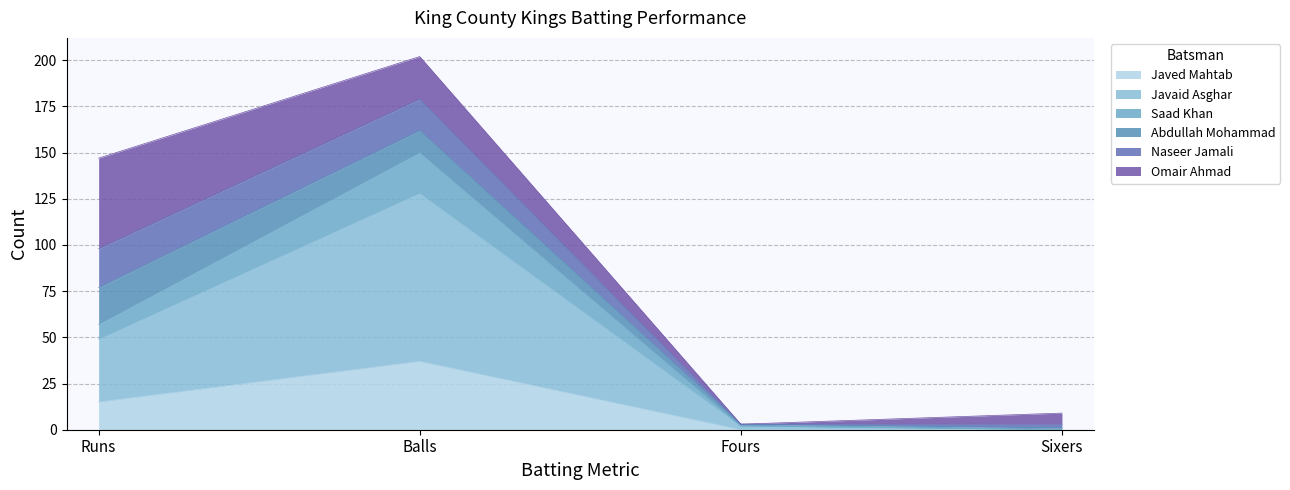

Which category has the highest value in the Saad Khan series?

Balls